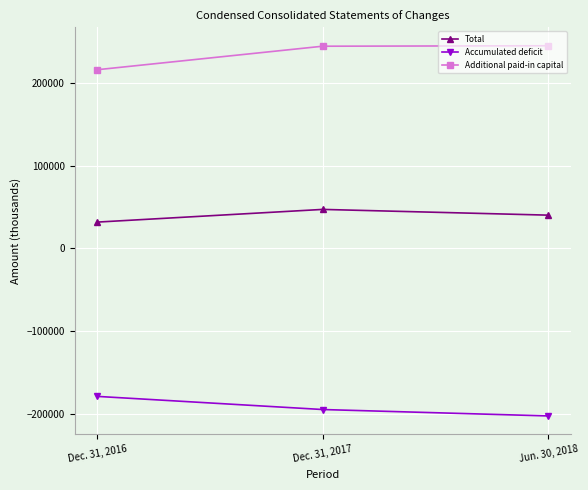

At how many categories does at least one series exceed 114472?

3